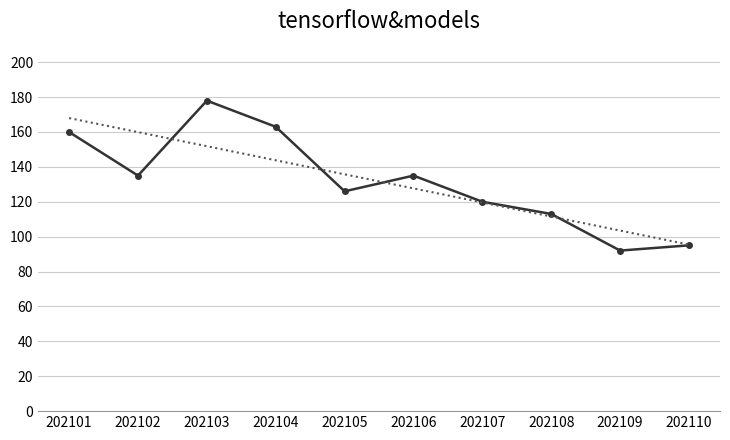

What is the total value across all series at 202106?

262.6